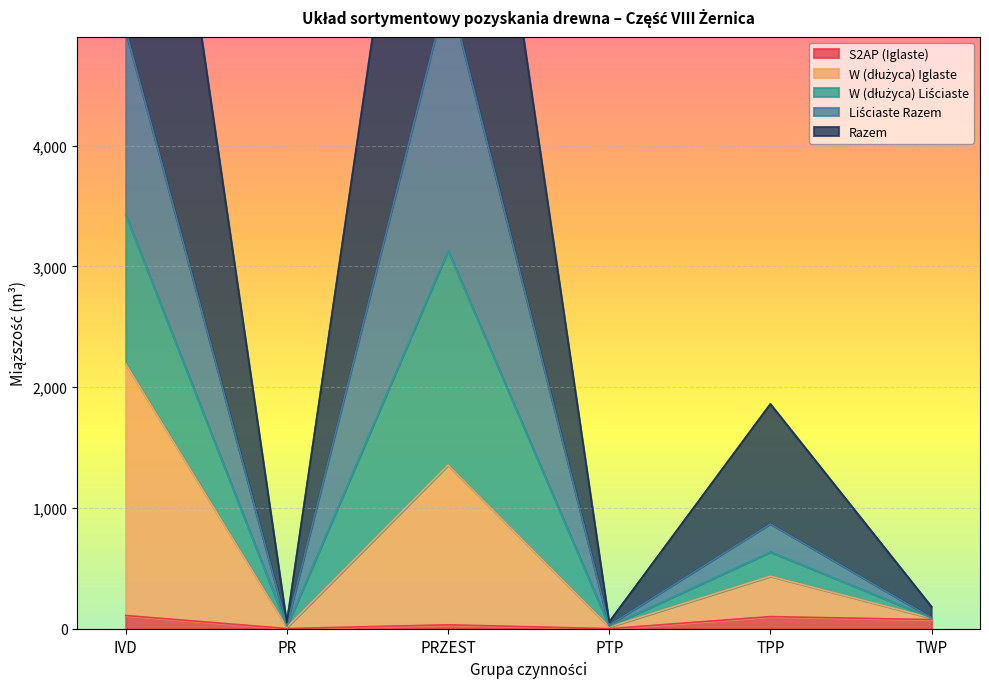

Where does the Razem series first go above 637?

IVD